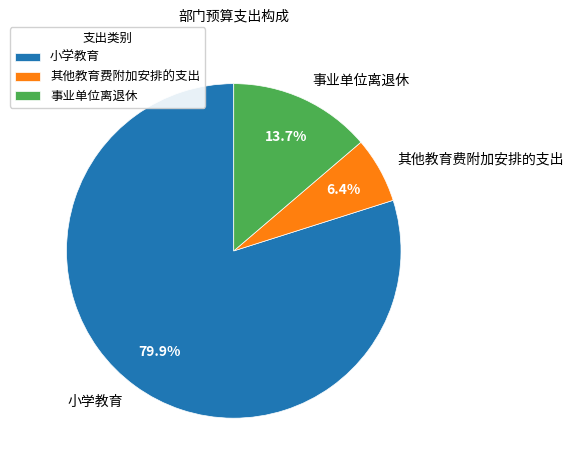

Does 小学教育 represent more than half of the total?

Yes